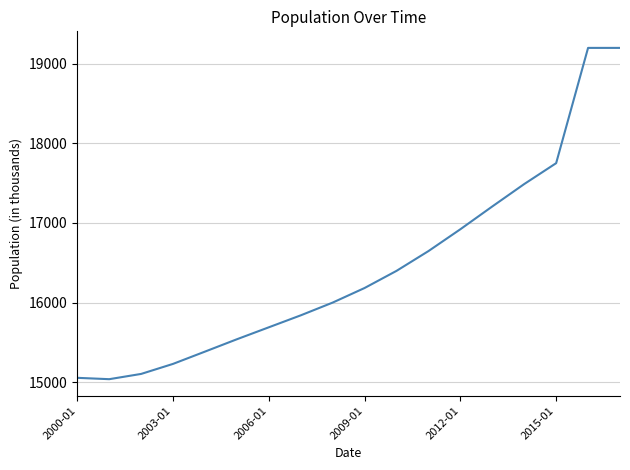

What is the difference between the second highest and minimum values?

4156